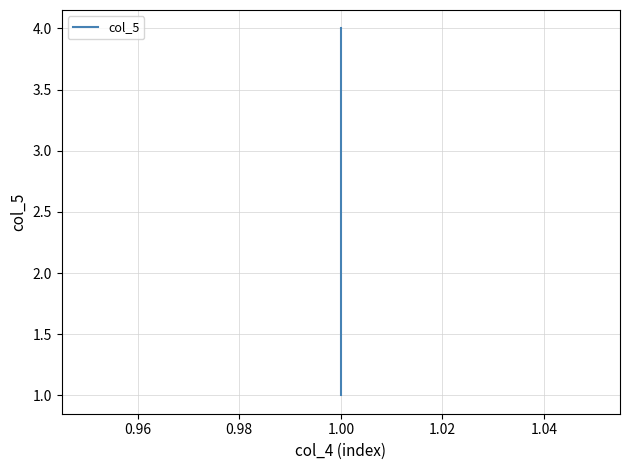

What is the change in value from 0.96 to 1.00?

+2